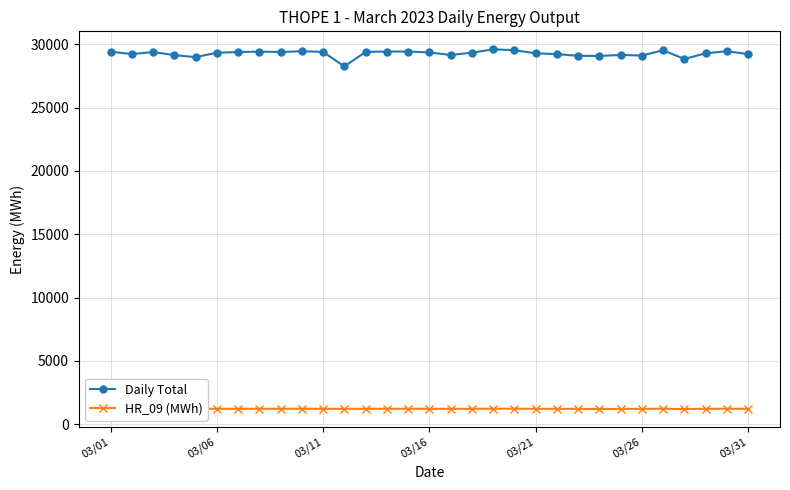

True or false: HR_09 (MWh) and Daily Total intersect in this chart.

False